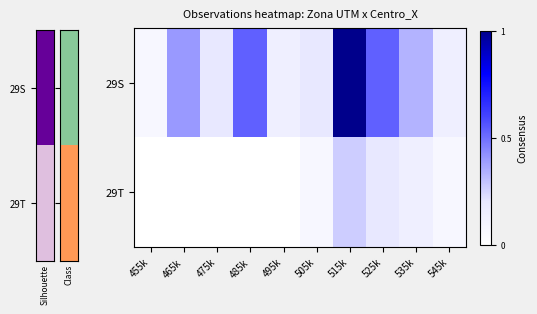

Reading left to right, list all the values displayed in this chart.

29S: 455k=0.1	465k=0.4	475k=0.2	485k=0.5	495k=0.1	505k=0.2	515k=1.0	525k=0.5	535k=0.3	545k=0.1
29T: 455k=0.0	465k=0.0	475k=0.0	485k=0.0	495k=0.0	505k=0.1	515k=0.3	525k=0.2	535k=0.1	545k=0.1